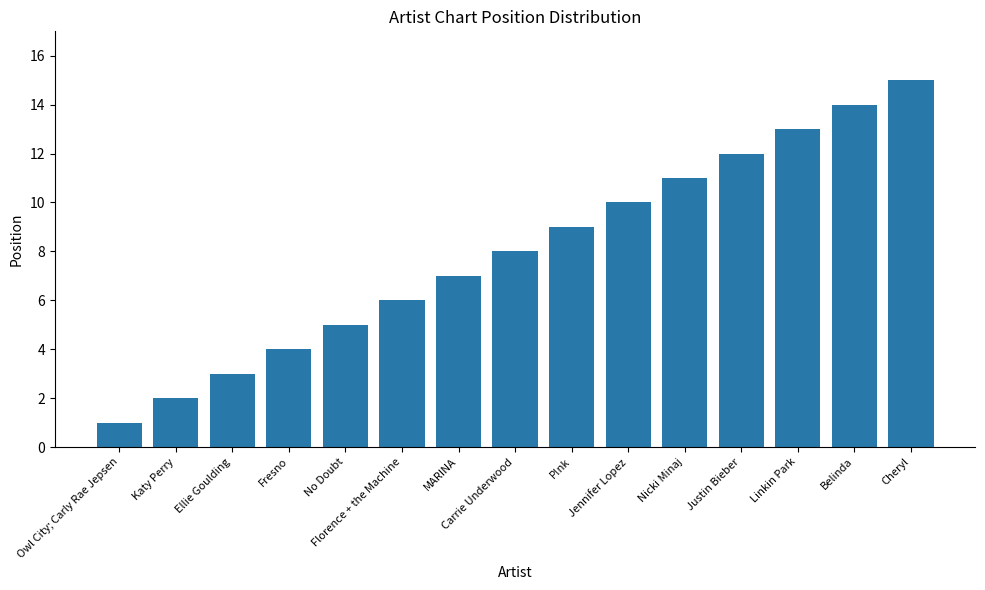

What is the sum of all values?

120